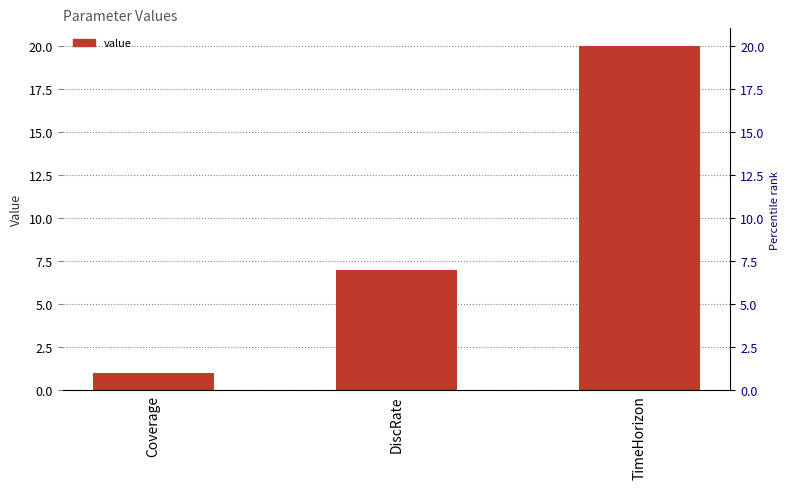

List the labels in order of value, smallest first.

Coverage, DiscRate, TimeHorizon